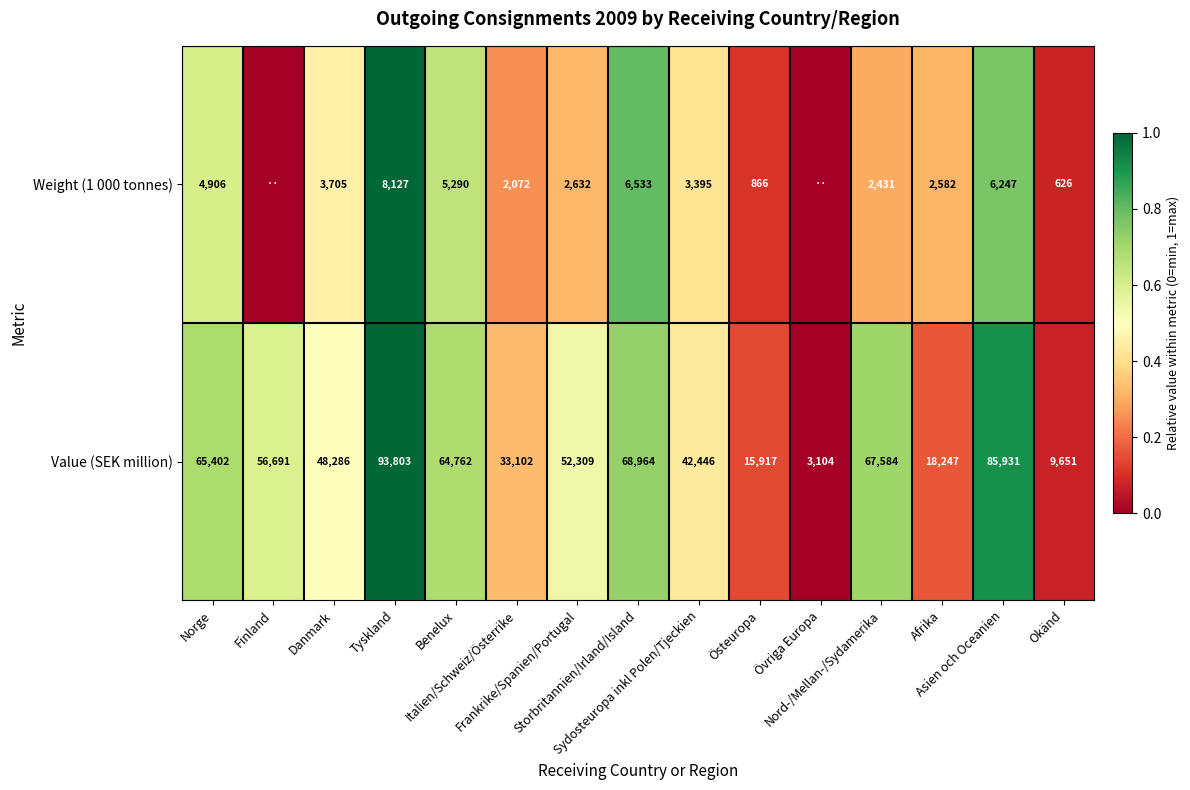

How many data points in Value (SEK million) are less than 52309?

7